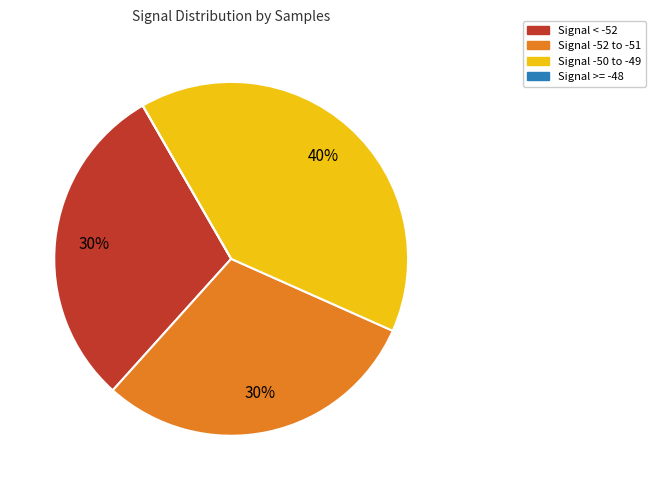

Which category has the biggest portion of the pie?

Signal -50 to -49